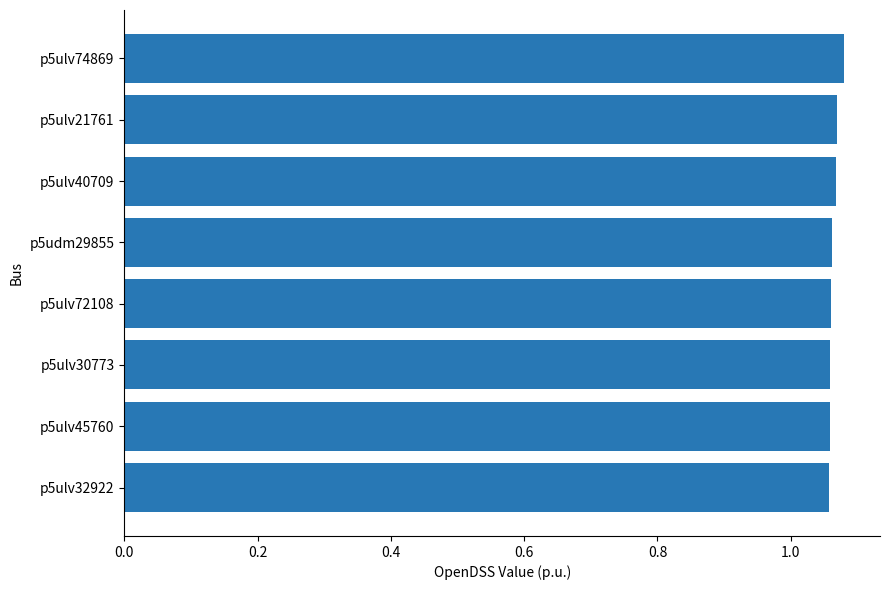

The value at p5ulv45760 is 0.6. True or false?

False